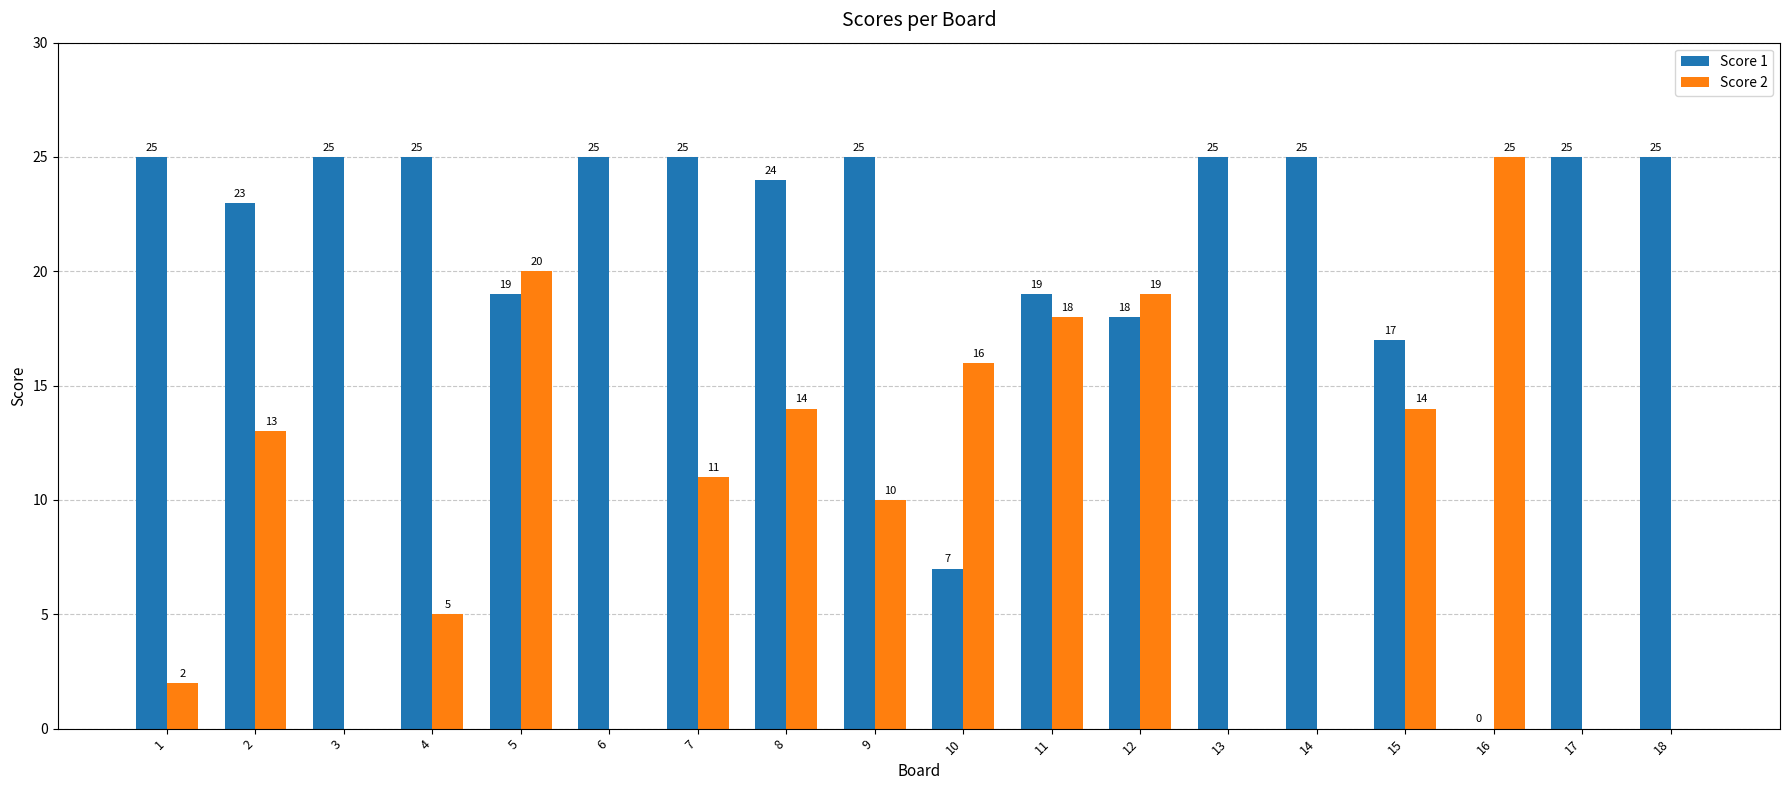

Reading left to right, transcribe all the data shown in this chart.

Score 1: 1=25	2=23	3=25	4=25	5=19	6=25	7=25	8=24	9=25	10=7	11=19	12=18	13=25	14=25	15=17	16=0	17=25	18=25
Score 2: 1=2	2=13	3=0	4=5	5=20	6=0	7=11	8=14	9=10	10=16	11=18	12=19	13=0	14=0	15=14	16=25	17=0	18=0